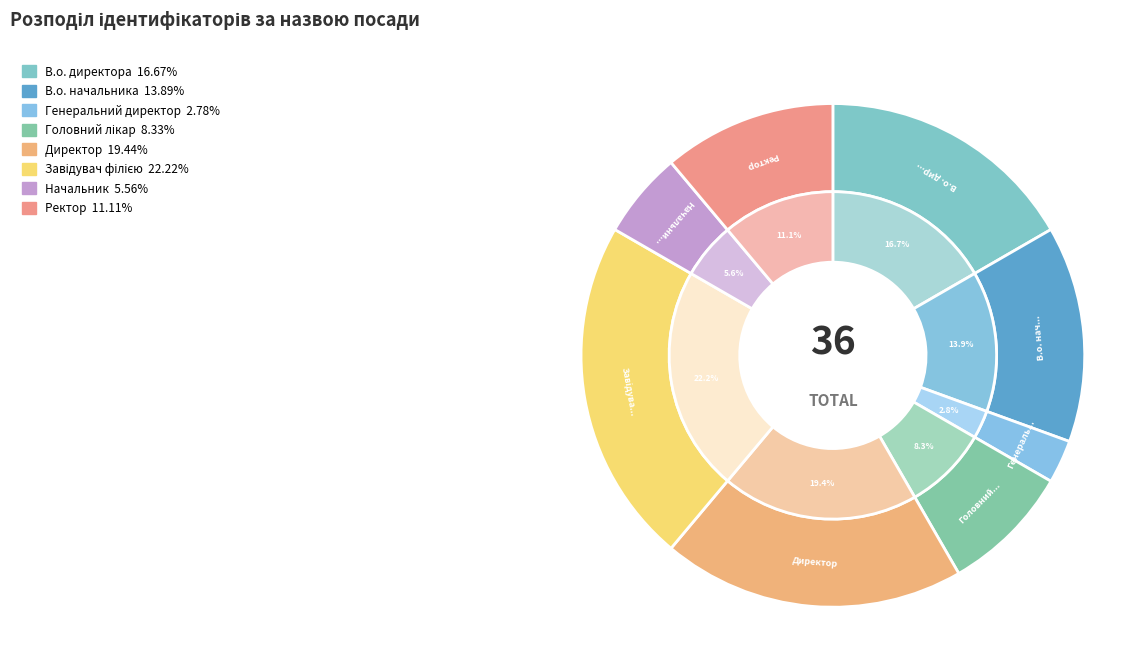

Rank the categories by value from lowest to highest.

Генеральний директор, Начальник, Головний лікар, Ректор, В.о. начальника, В.о. директора, Директор, Завідувач філією